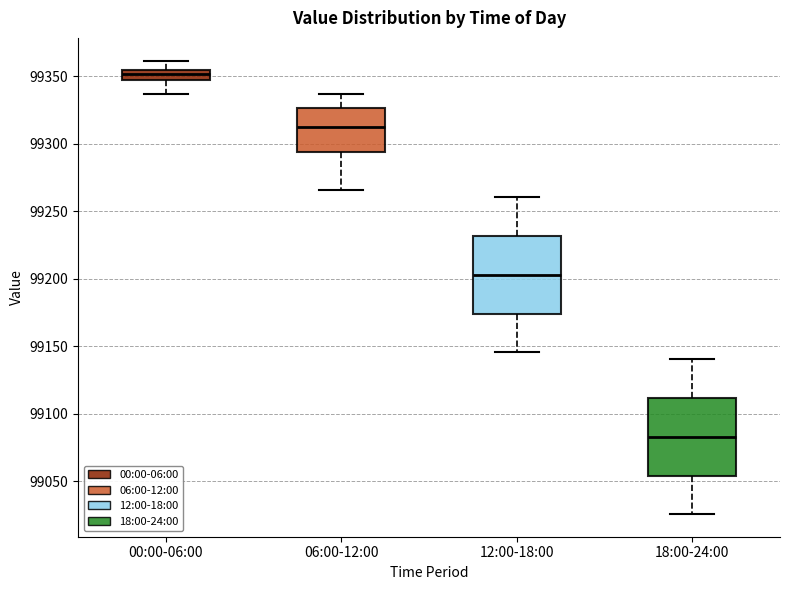

Reading left to right, transcribe this box plot: for each box, give where its median line is, the range the box spans, and where its two whiskers end, as read against the y-axis. The values are not printed on the chart, so give them approximately, as read against the axis.

00:00-06:00: median 99350, box 99345 to 99355, whiskers 99335 to 99360
06:00-12:00: median 99315, box 99295 to 99325, whiskers 99265 to 99335
12:00-18:00: median 99205, box 99175 to 99230, whiskers 99145 to 99260
18:00-24:00: median 99085, box 99055 to 99110, whiskers 99025 to 99140